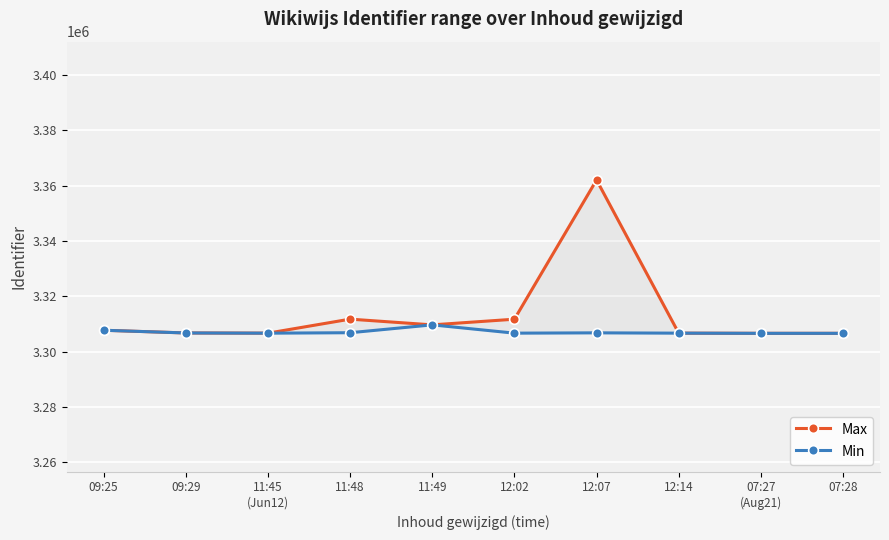

What is the difference between the Min values at 12:02 and 12:07?

113